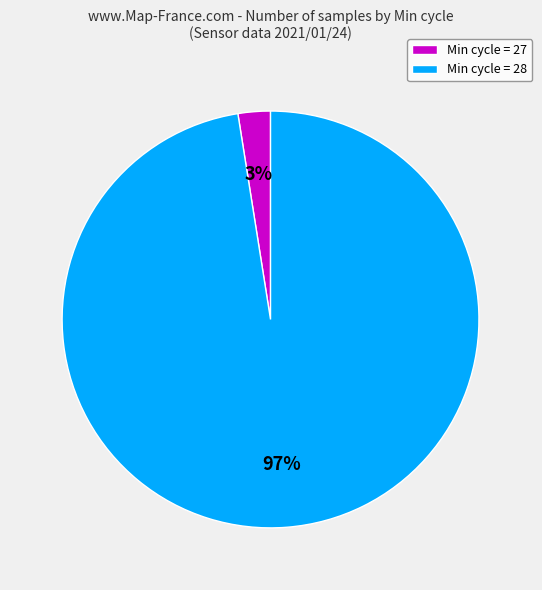

Do Min cycle = 27 and Min cycle = 28 together represent more than half of the pie?

Yes